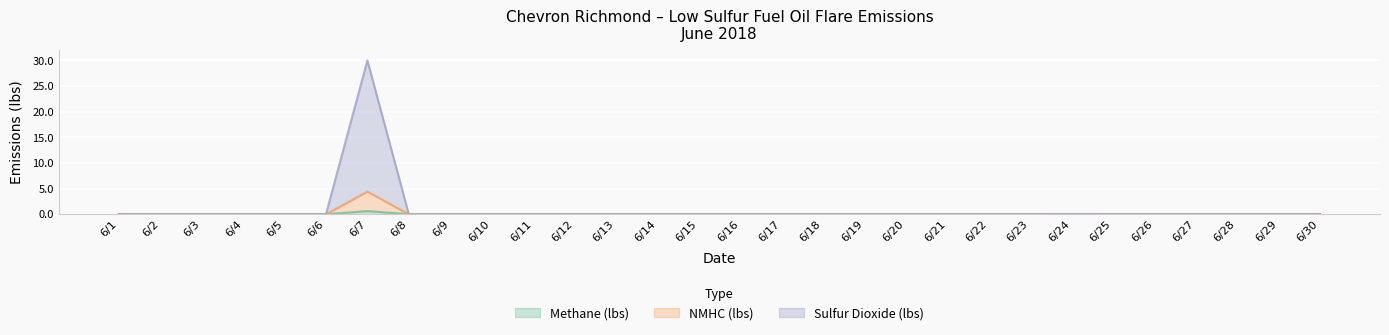

At how many categories does at least one series exceed 17?

1